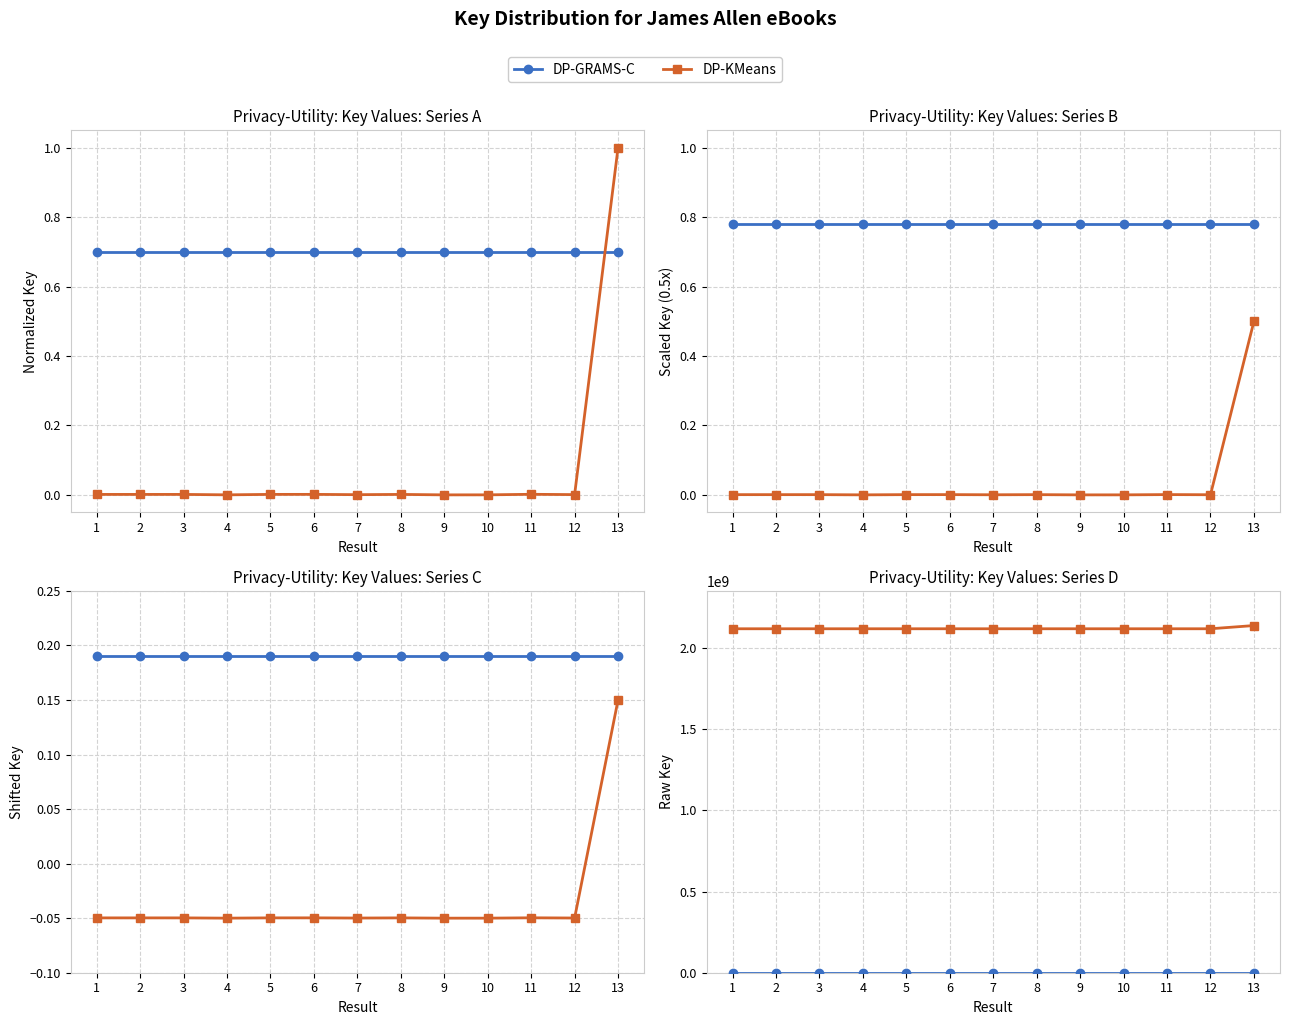

True or false: DP-GRAMS-C and DP-KMeans cross at least once.

False